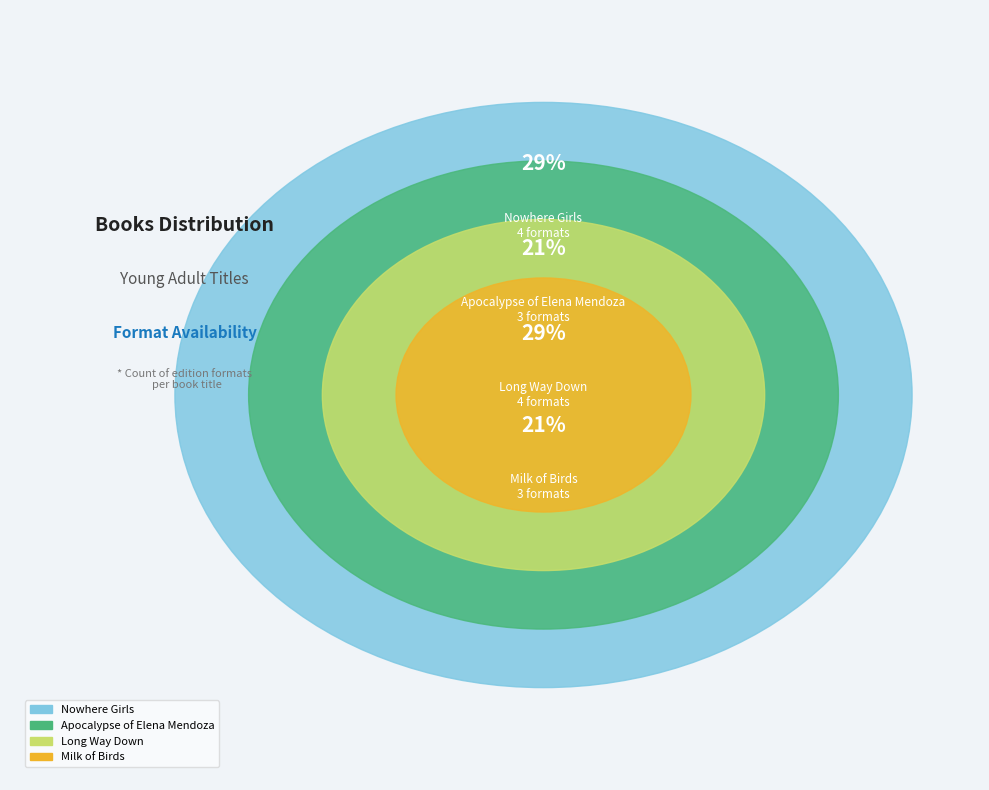

How many segments does this pie chart have?

4